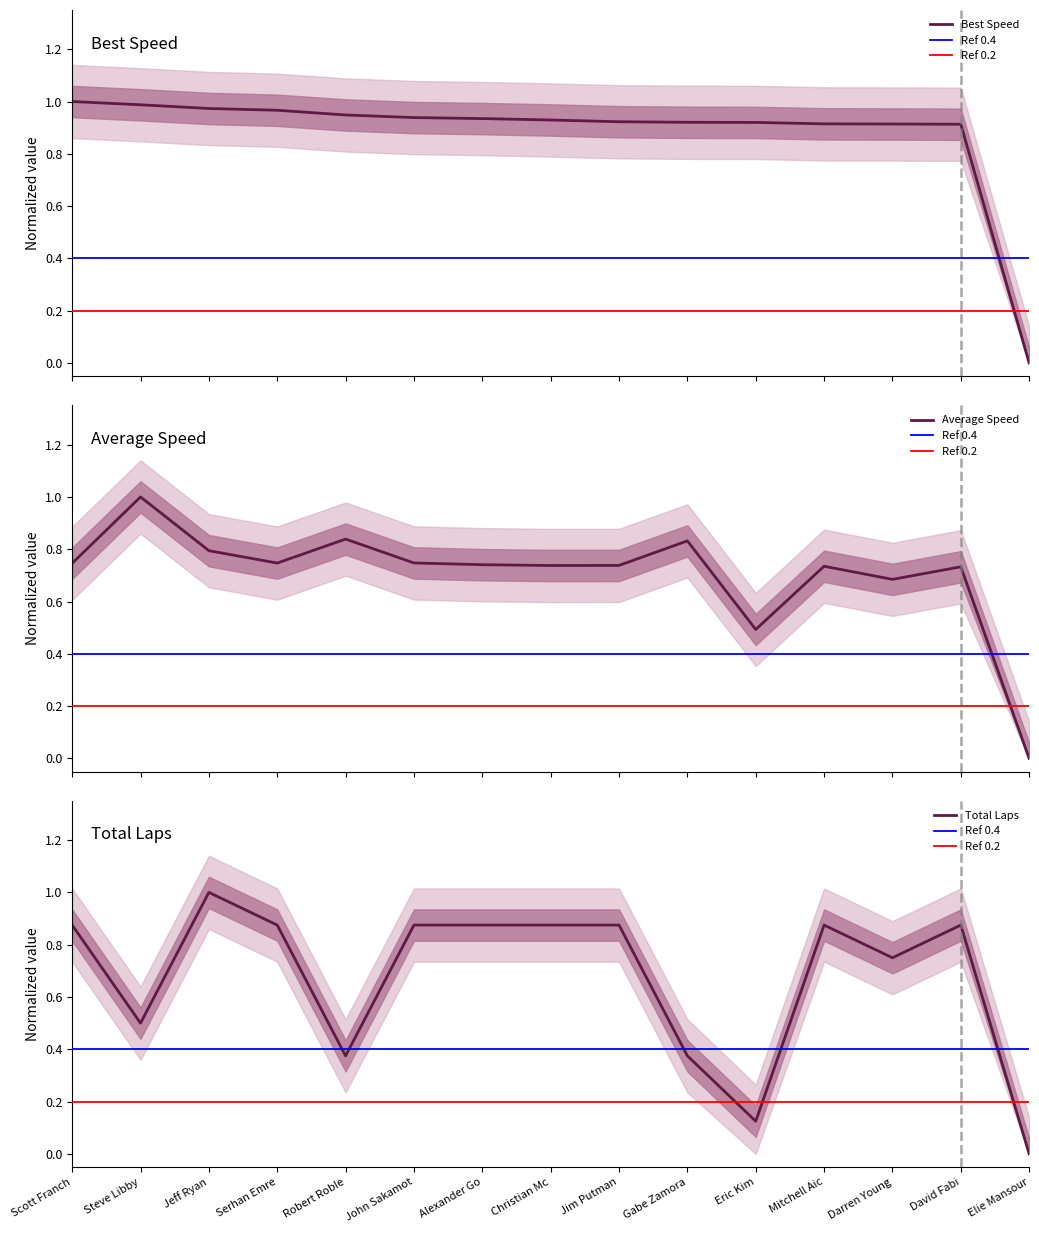

True or false: Best Speed has a value of 0.9 at Gabe Zamora.

True